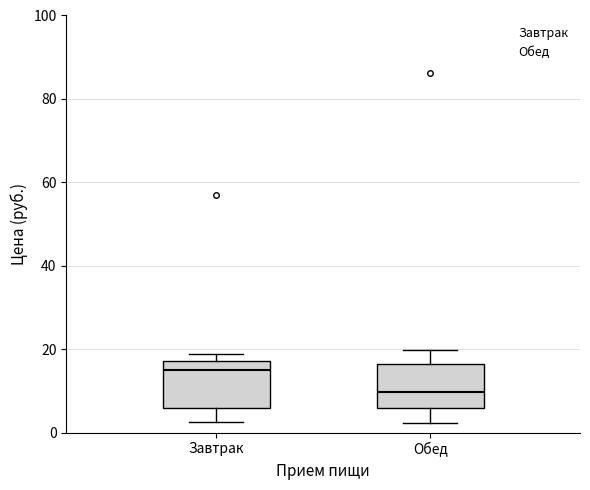

Reading left to right, transcribe this box plot: for each box, give where its median line is, the range the box spans, and where its two whiskers end, as read against the y-axis. The values are not printed on the chart, so give them approximately, as read against the axis.

Завтрак: median 16, box 6 to 18, whiskers 2 to 18 (just above the box's upper edge)
Обед: median 10, box 6 to 16, whiskers 2 to 20